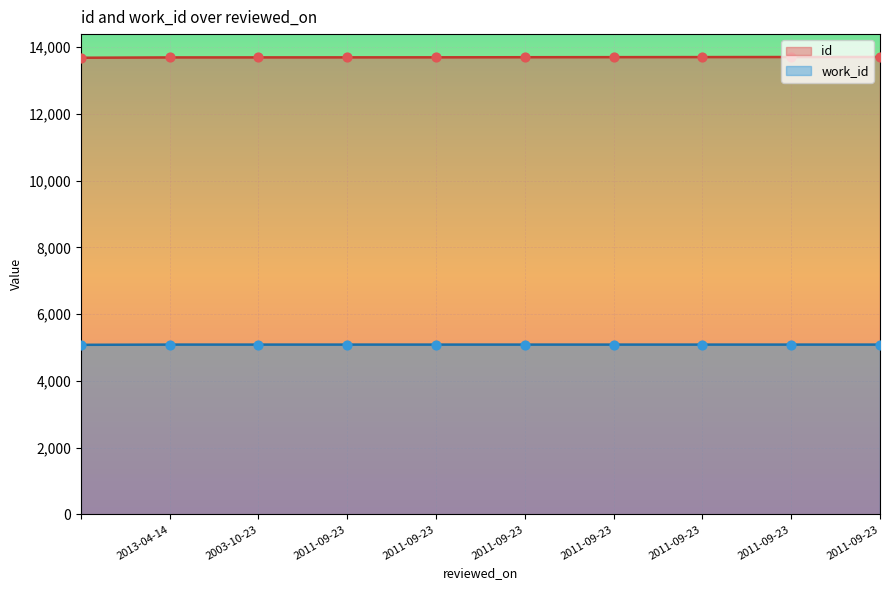

What is the total value across all series at 2003-10-23?

18776